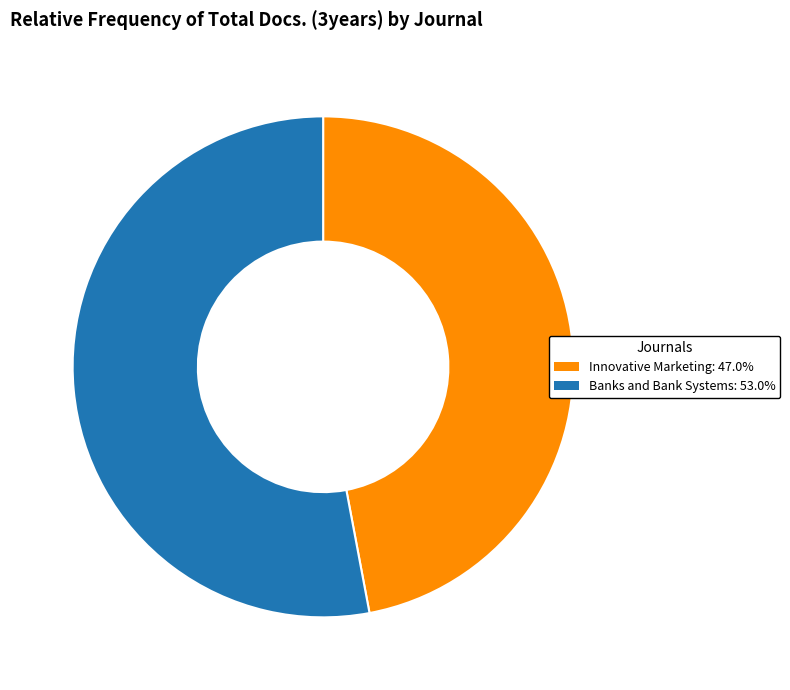

How many slices are in this pie chart?

2